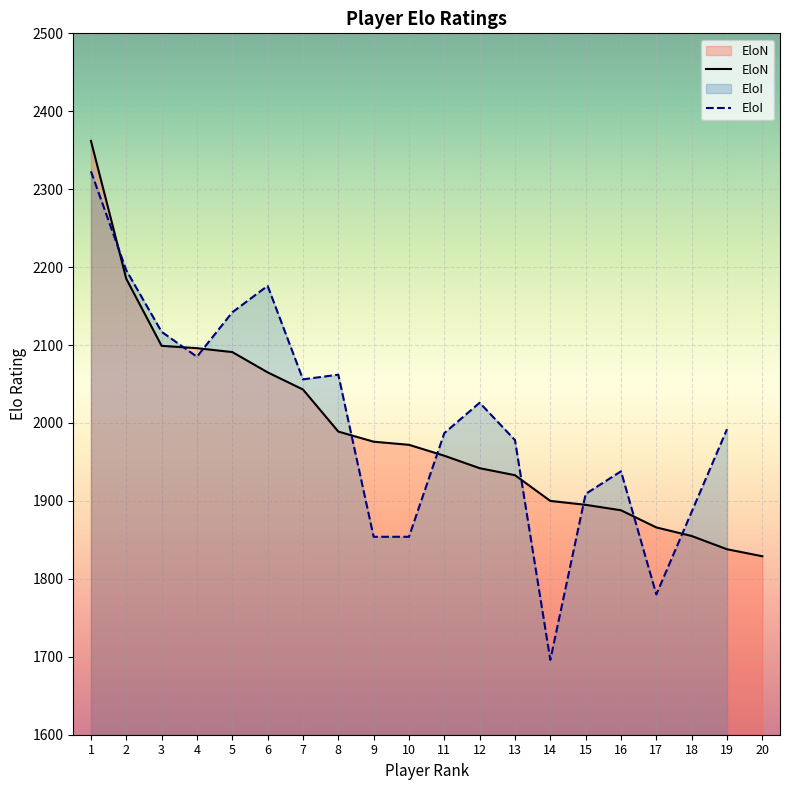

Is it true that the value at 9 is 465?

False